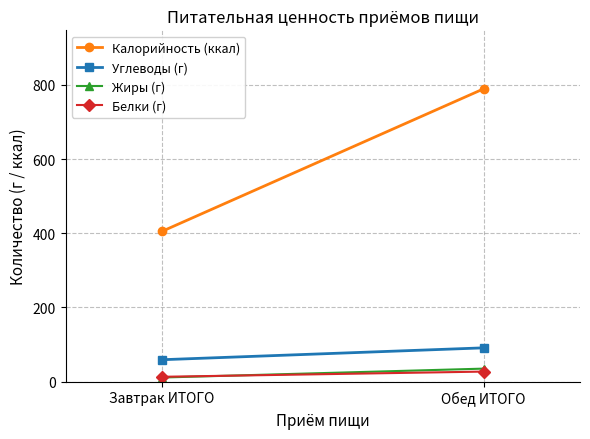

Which category has the lowest value in the Калорийность (ккал) series?

Завтрак ИТОГО